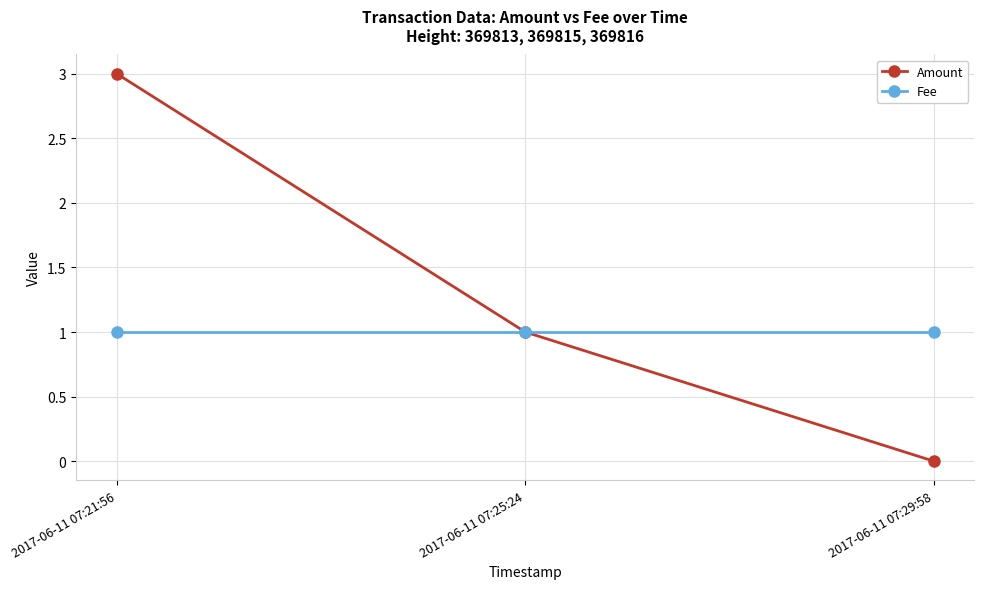

The Amount series shows 1 at 2017-06-11 07:25:24. True or false?

True